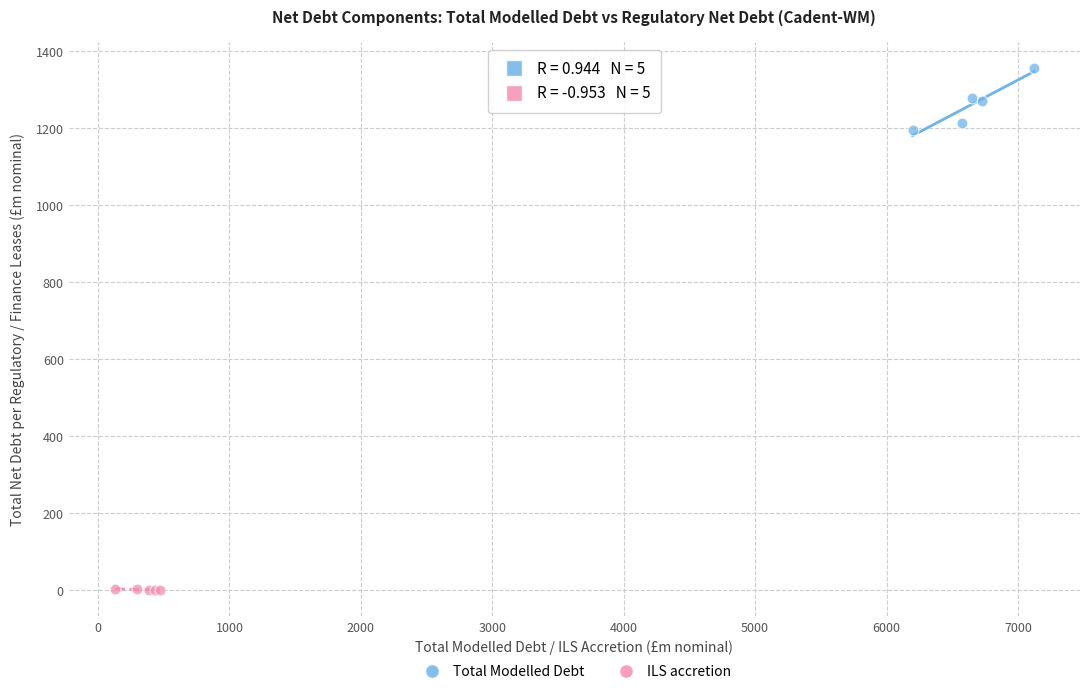

Which series contains the lowest Y value?

ILS accretion